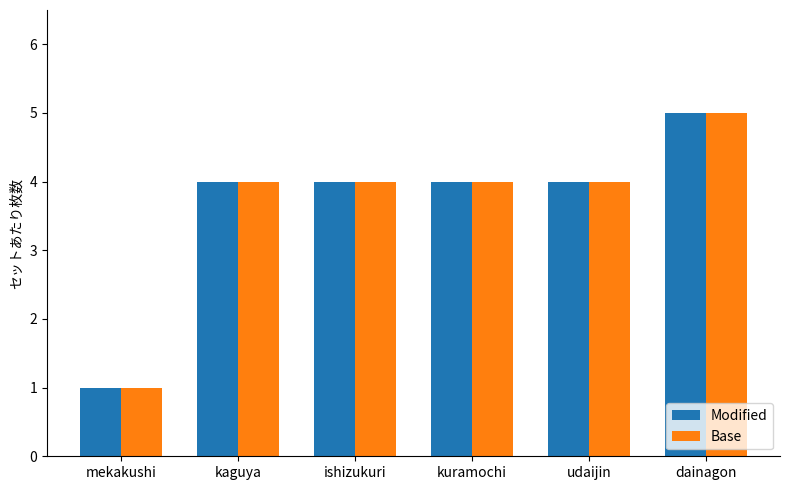

At which category is the sum across all series the highest?

dainagon